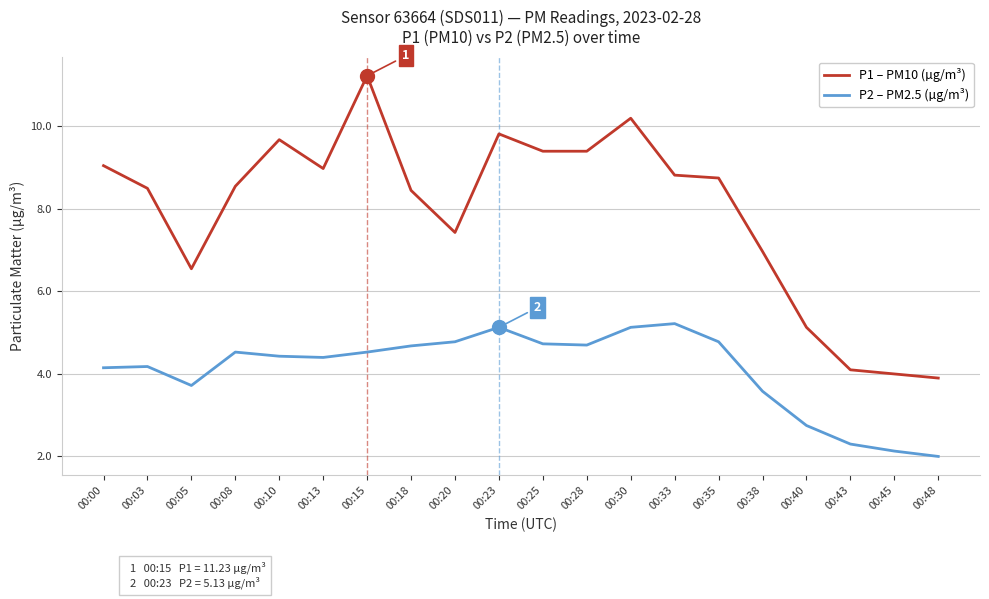

What is the smallest value displayed?

2.0